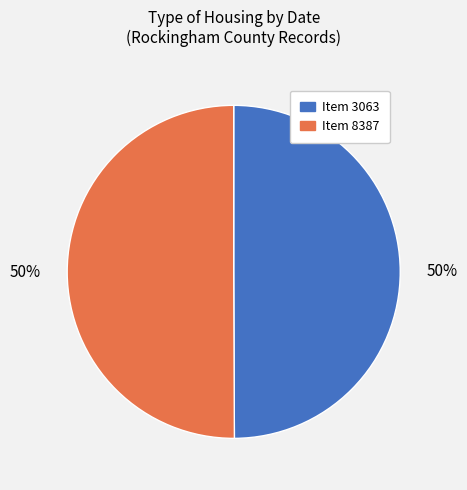

Count the number of slices in the pie.

2